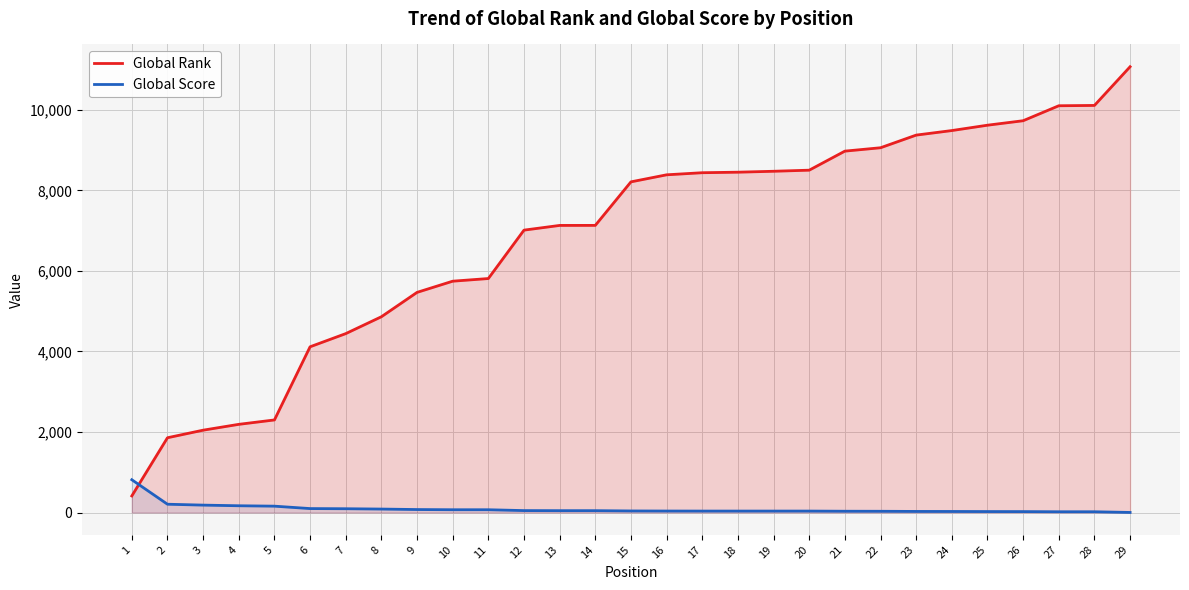

Rank the series by their average value, from lowest to highest.

Global Score, Global Rank